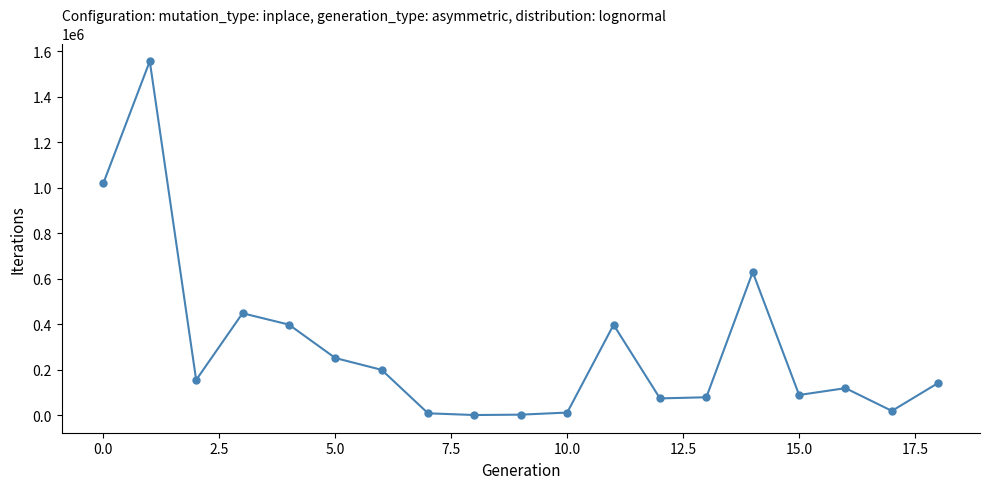

What is the difference between the maximum and minimum values?

1554511.1